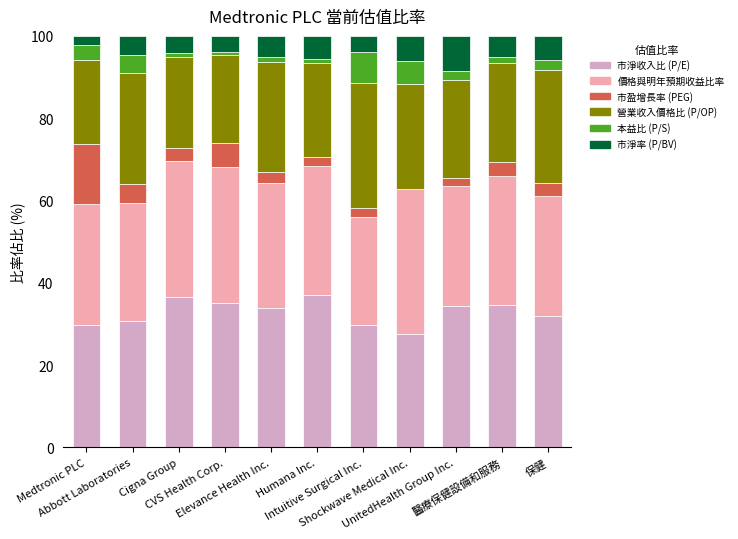

What is the maximum value for 市淨收入比 (P/E)?

37.0